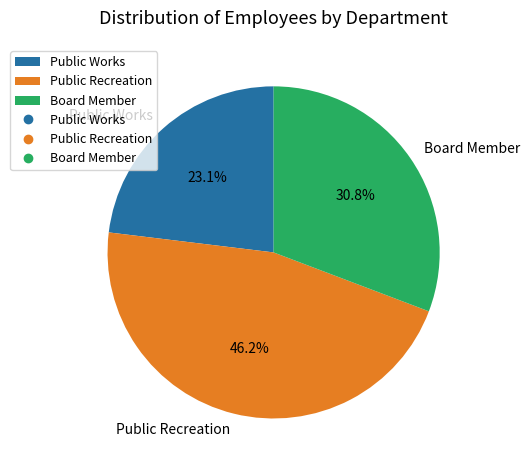

To the nearest percent, what portion does Public Works represent?

23%